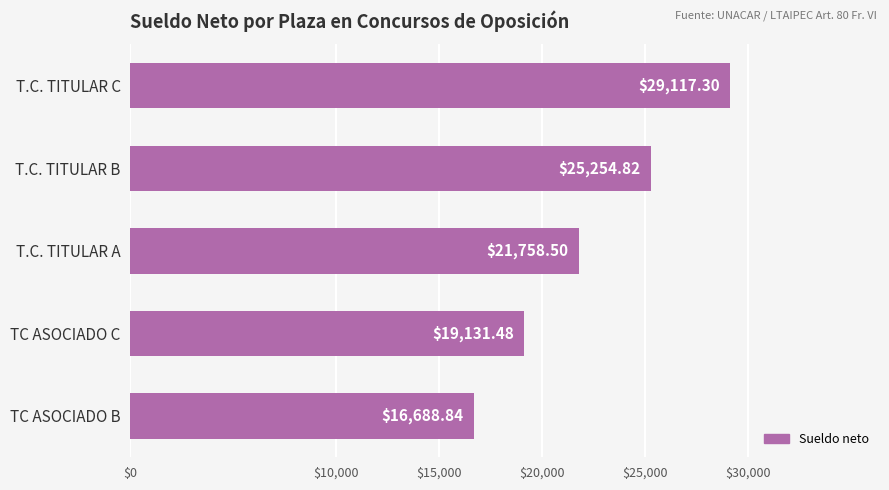

What is the change in value from T.C. TITULAR B to T.C. TITULAR A?

-3496.3